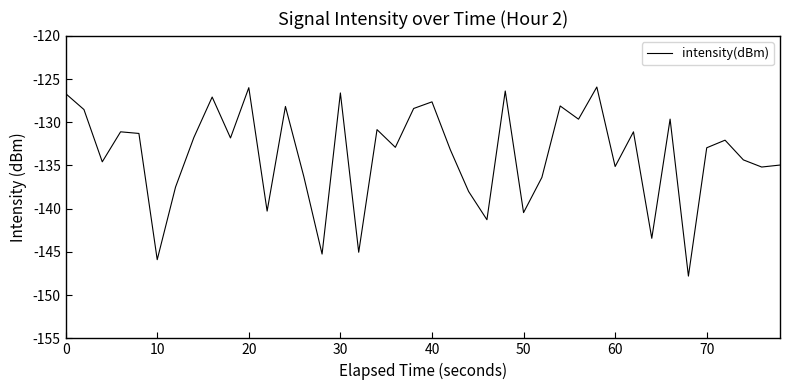

What is the difference between the maximum and minimum values?

21.9